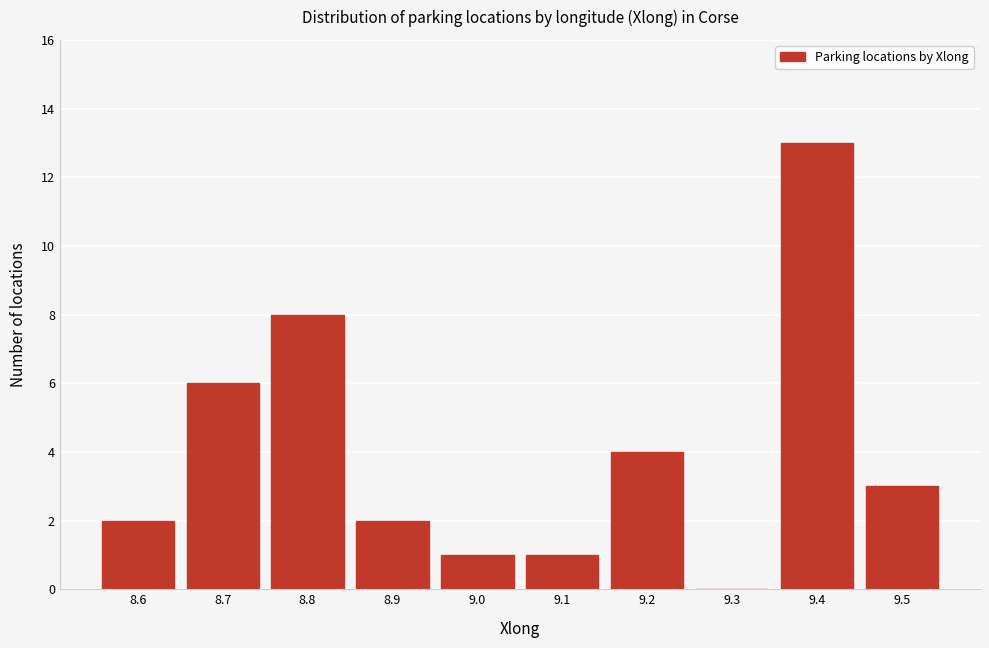

Reading left to right, list all the values displayed in this chart.

8.6=2	8.7=6	8.8=8	8.9=2	9.0=1	9.1=1	9.2=4	9.3=0	9.4=13	9.5=3